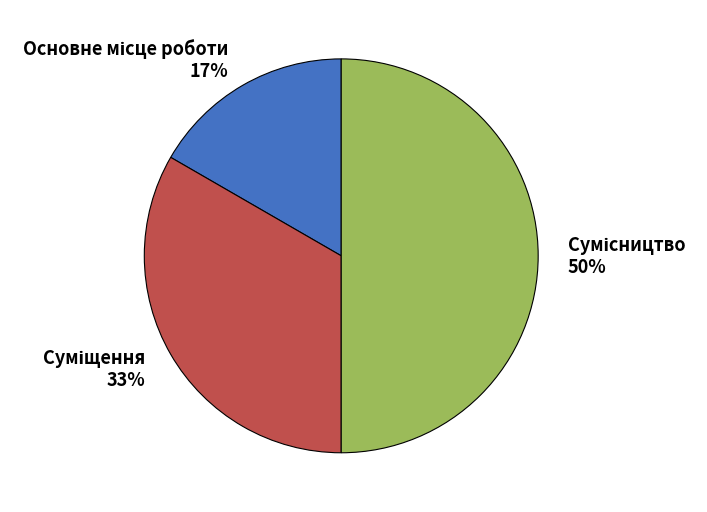

To the nearest percent, what is the average slice percentage?

33%